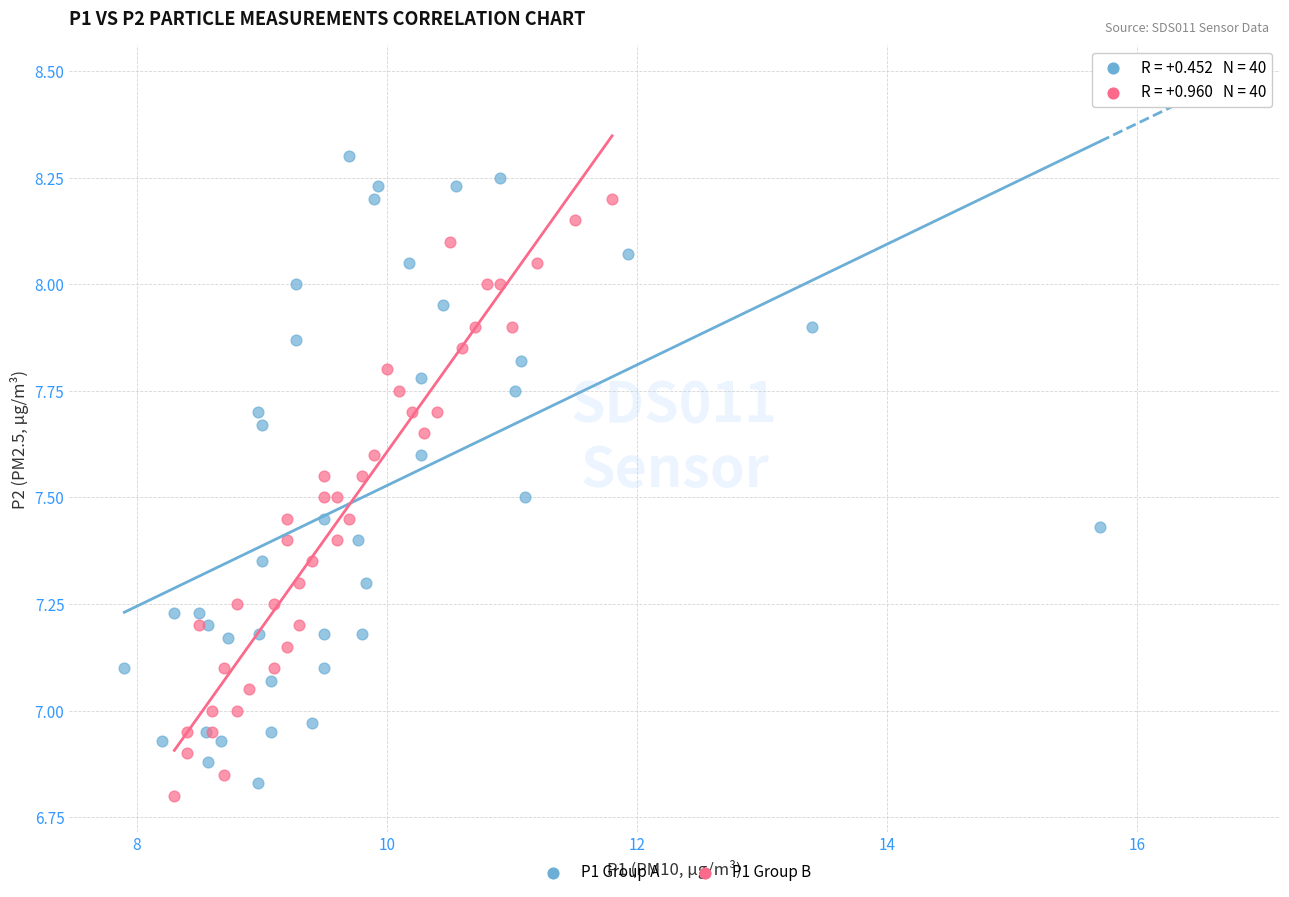

What are all the series names shown in the legend?

P1 Group A, P1 Group B